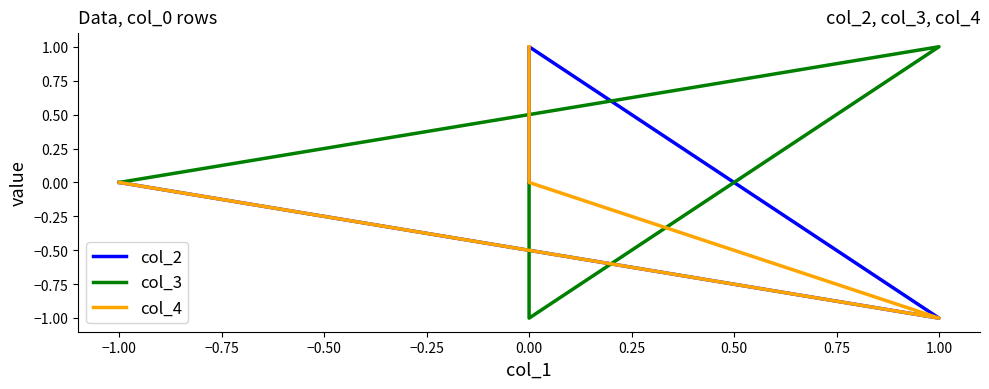

What are all the series names shown in the legend?

col_2, col_3, col_4